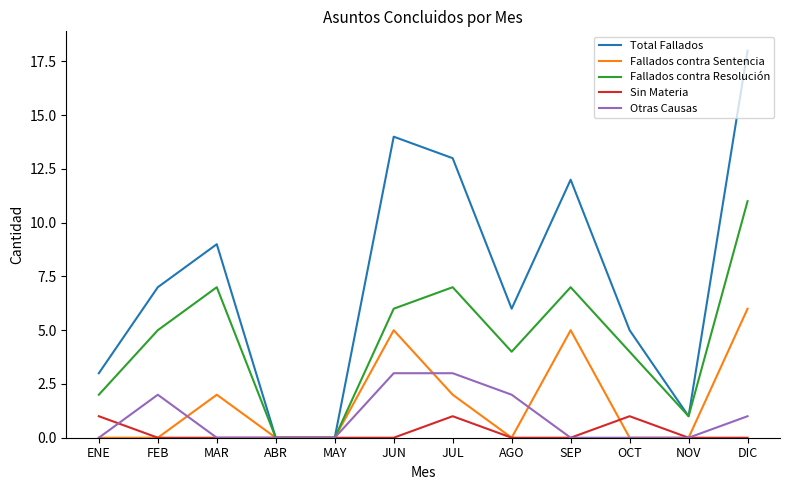

Which series has the widest spread of values?

Total Fallados